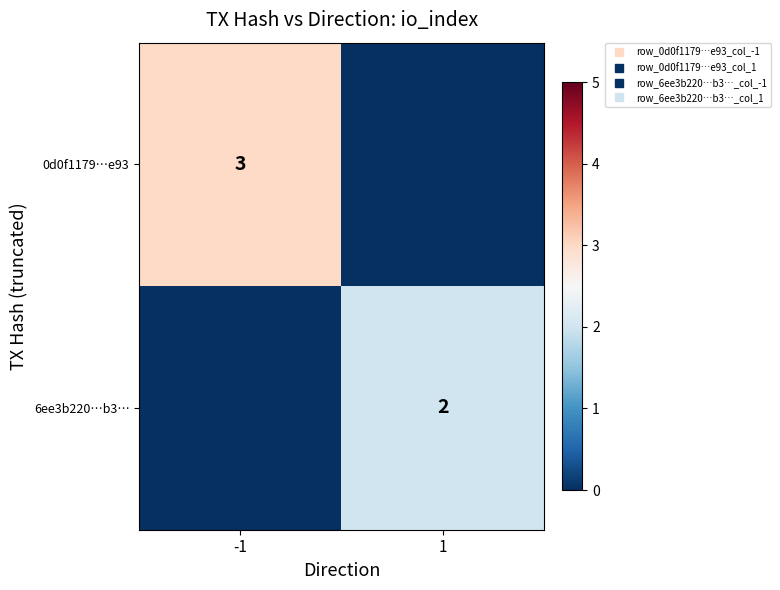

Rank the series by their maximum value, from lowest to highest.

6ee3b220…b3…, 0d0f1179…e93